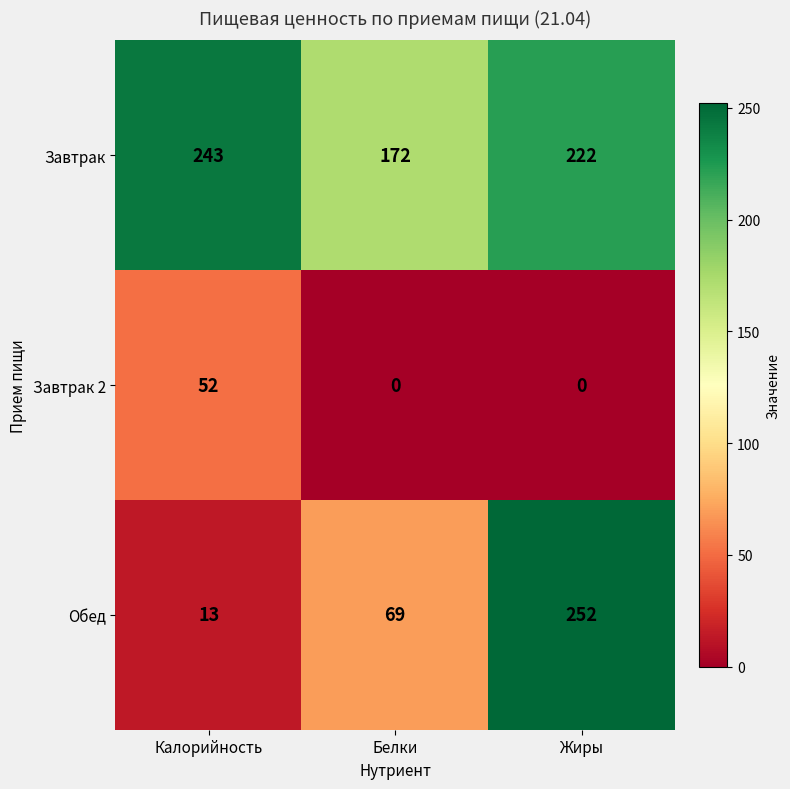

The value of Завтрак 2 at Жиры is 21. True or false?

False